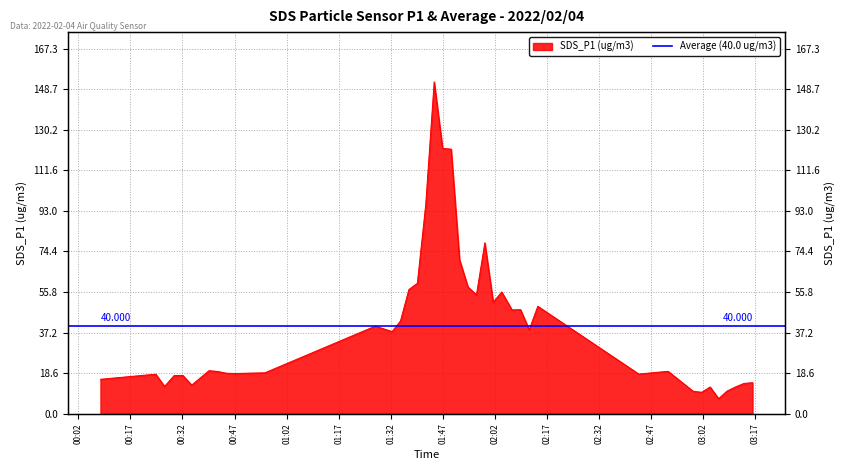

Where does the data first go above 19?

2022/02/04 00:39:38